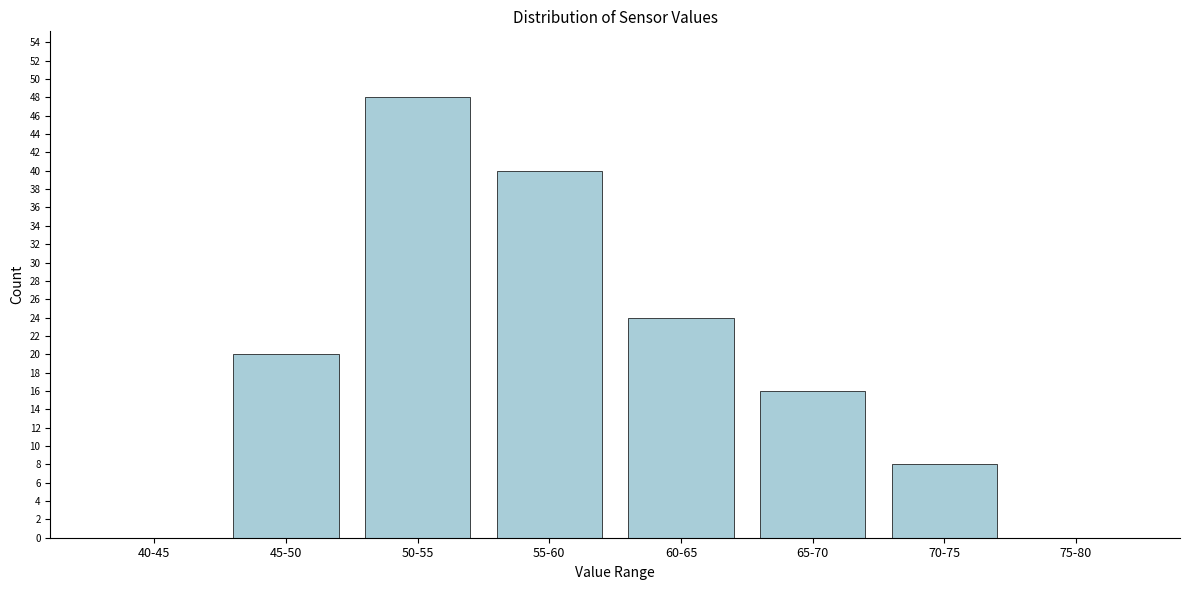

Reading left to right, what are all the values shown in this chart?

40-45=0	45-50=20	50-55=48	55-60=40	60-65=24	65-70=16	70-75=8	75-80=0